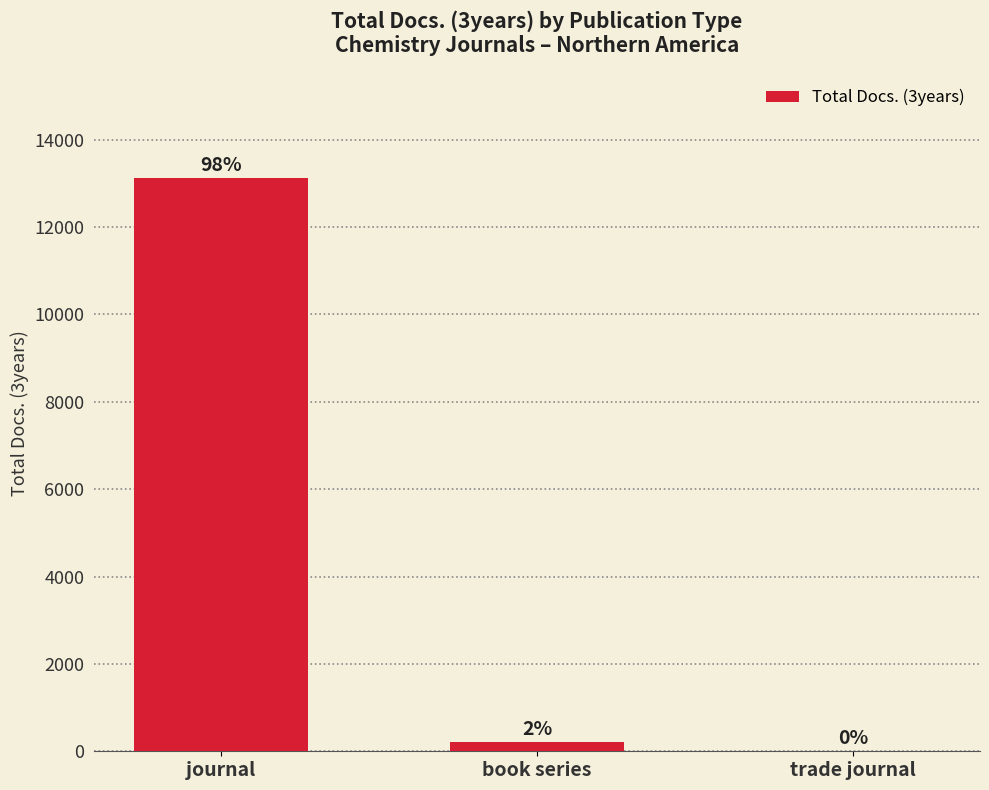

List the labels in order of value, smallest first.

trade journal, book series, journal